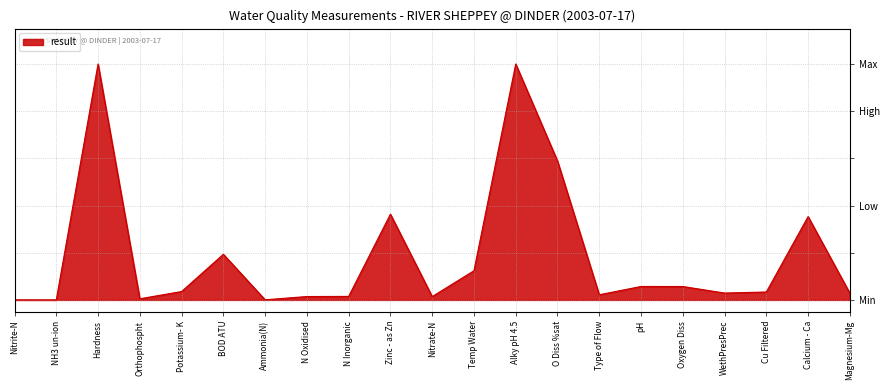

True or false: there are more than 0 points higher than both neighbors.

True